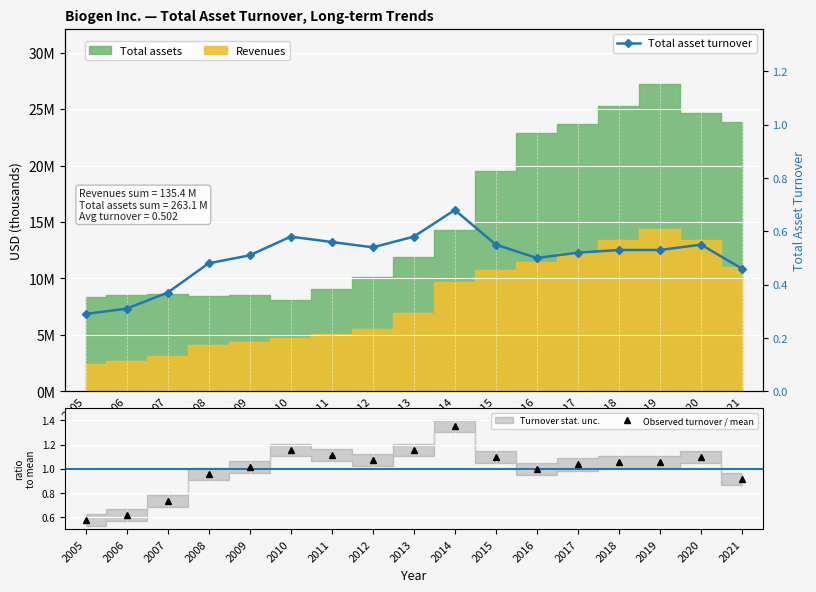

Is it true that Observed turnover / mean equals 1.7 at 2016?

False